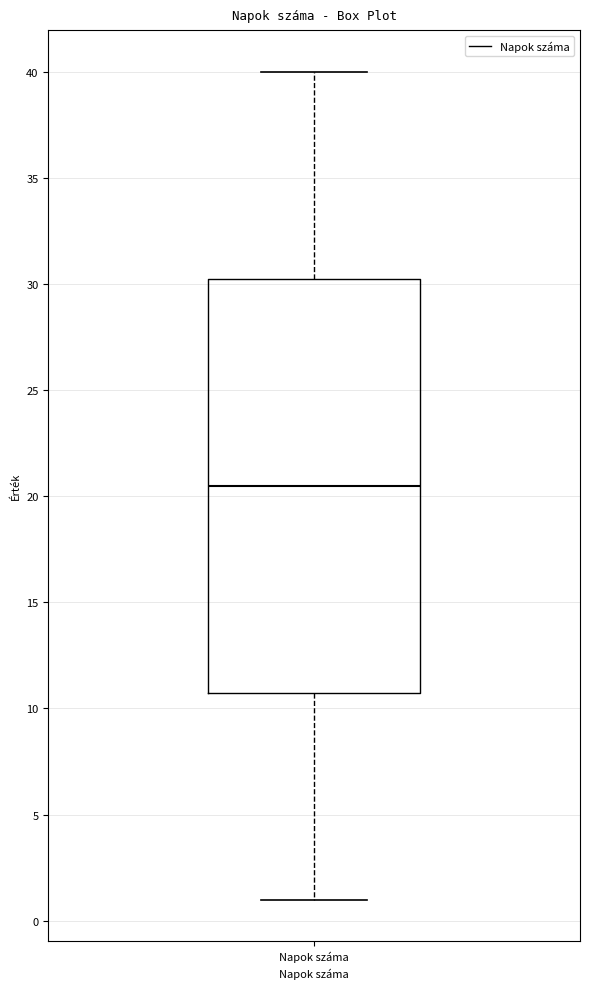

Transcribe this box plot: give where the median line is, the range the box spans, and where the two whiskers end, as read against the y-axis. The values are not printed on the chart, so give them approximately, as read against the axis.

median 20.5, box 11.0 to 30.5, whiskers 1.0 to 40.0